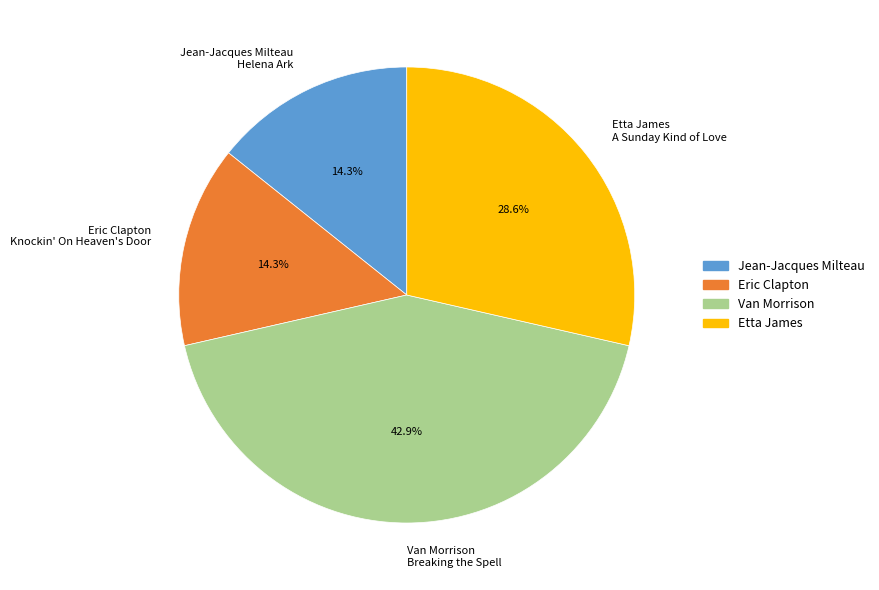

Is Jean-Jacques Milteau Helena Ark the majority of the pie?

No